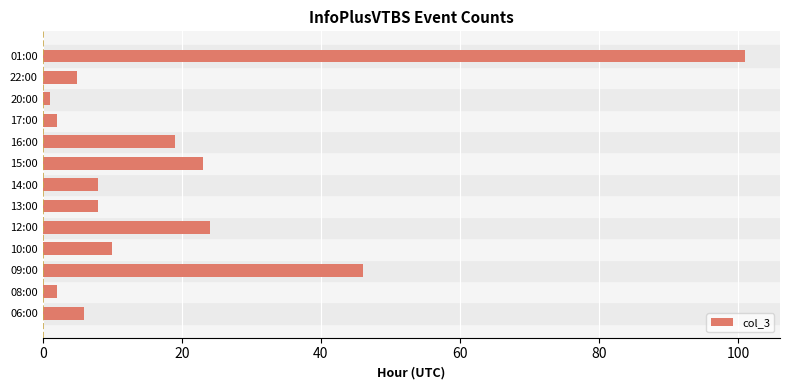

True or false: the data shows 8 at 14:00.

True